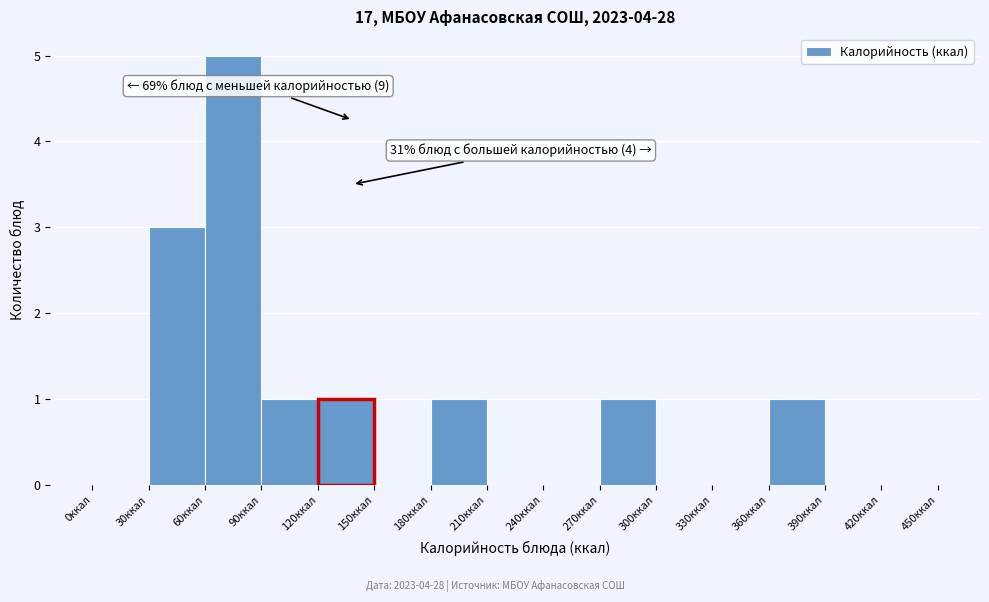

Over which range of the x-axis is the bar tallest?

60 to 90